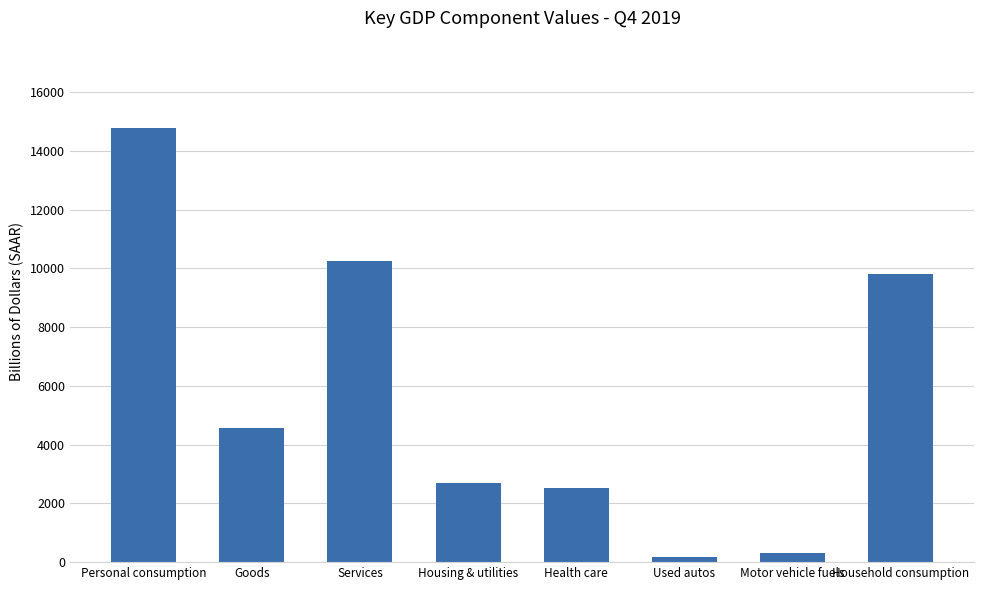

What is the average value?

5637.8